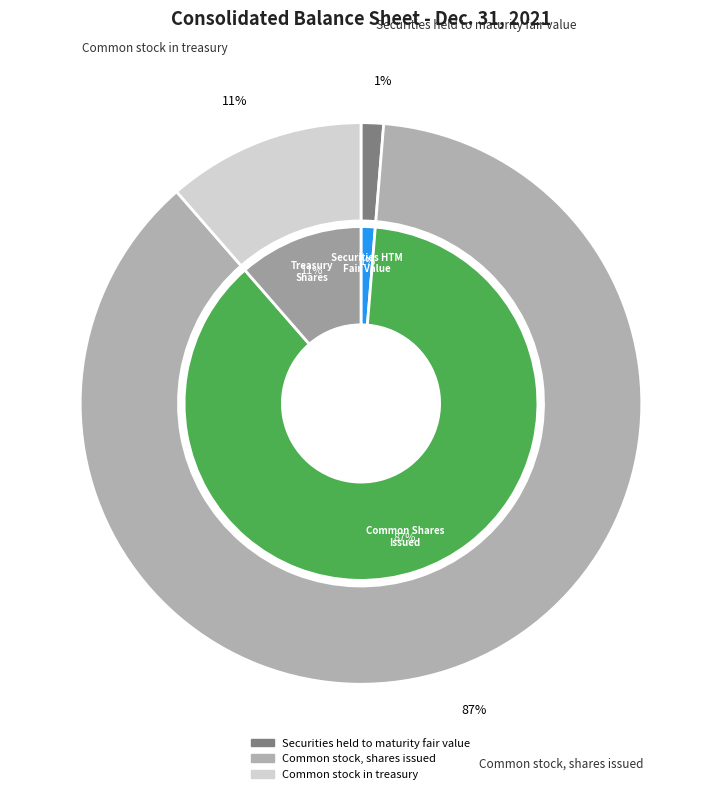

Which slice represents more than half of the pie?

Common stock, shares issued